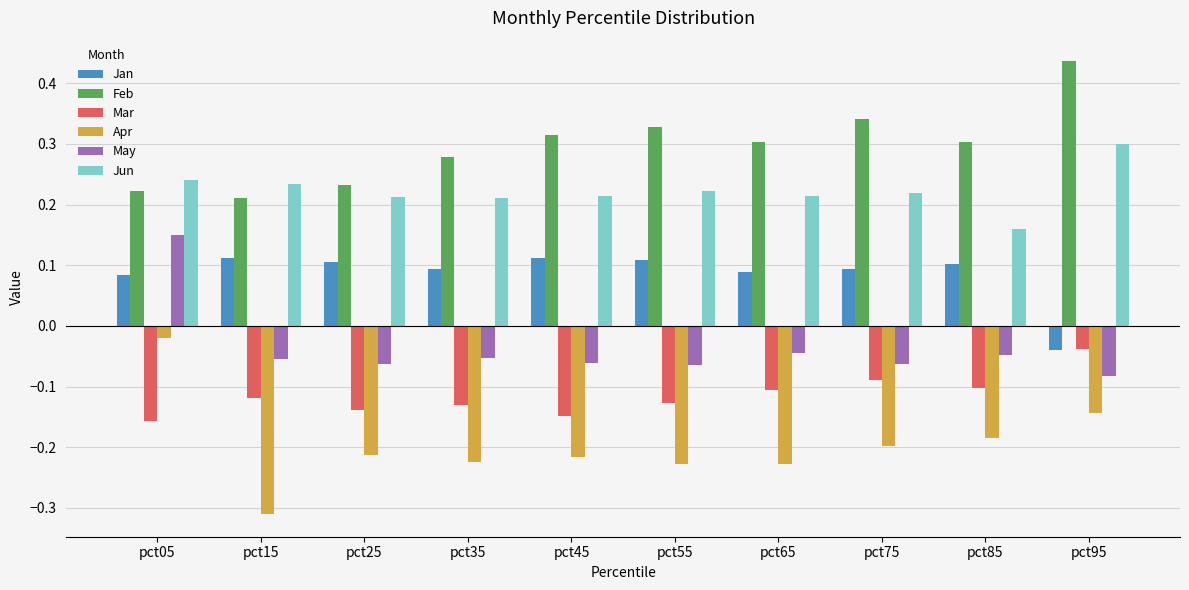

Which series has the largest total across all categories?

Feb